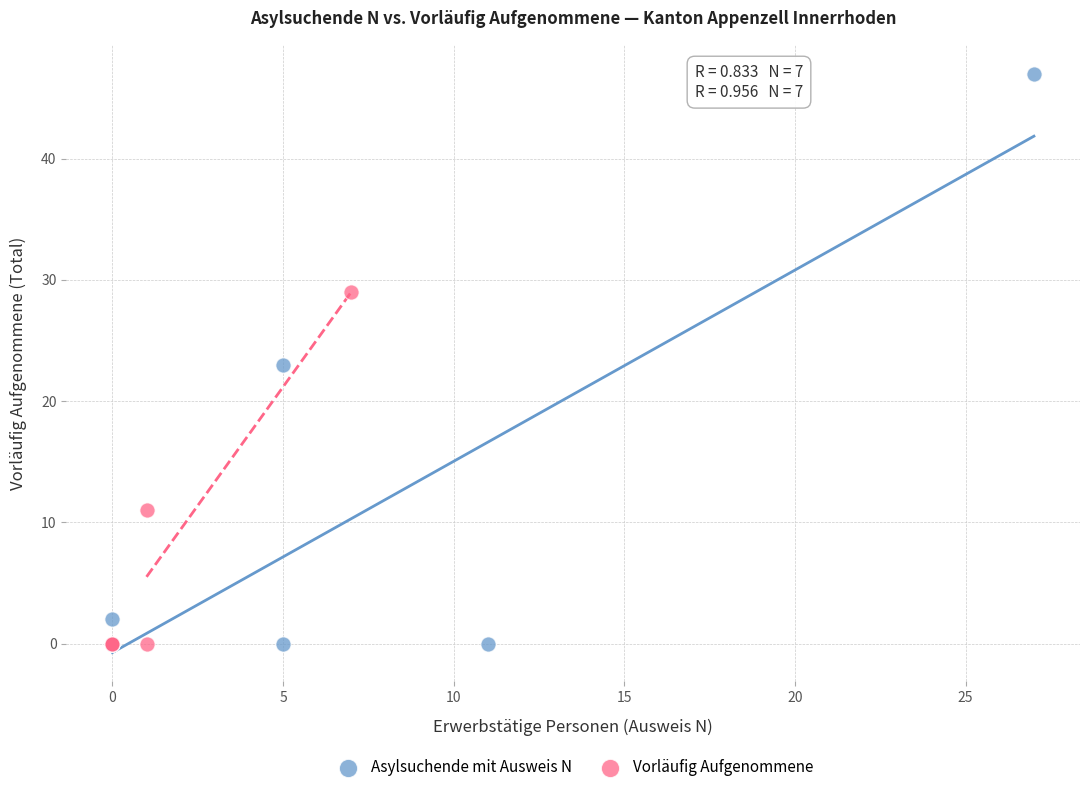

Which series has the largest Y range (max minus min)?

Asylsuchende mit Ausweis N